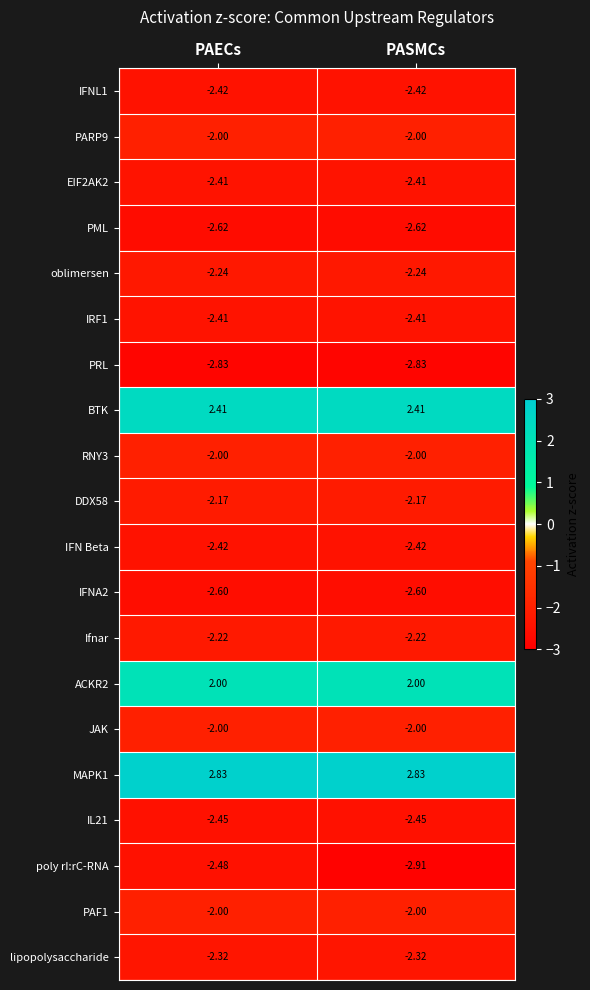

At how many categories does at least one series exceed -2?

2